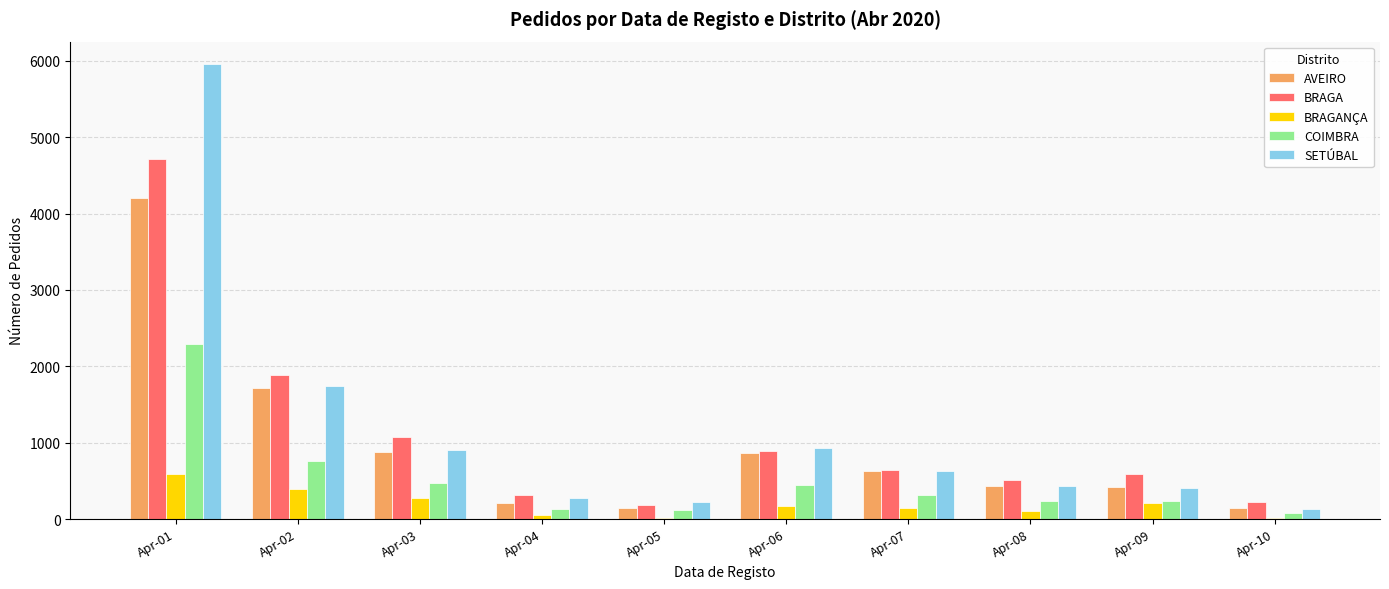

Is the value of BRAGANÇA at Apr-01 greater than the value of AVEIRO at Apr-04?

Yes